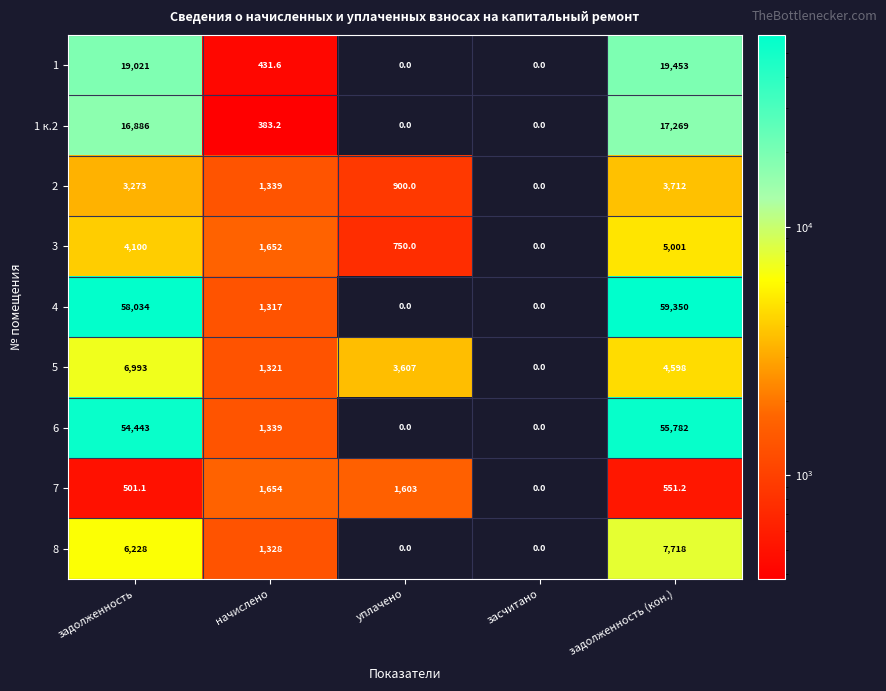

How many positive values does the 1 к.2 series have?

3